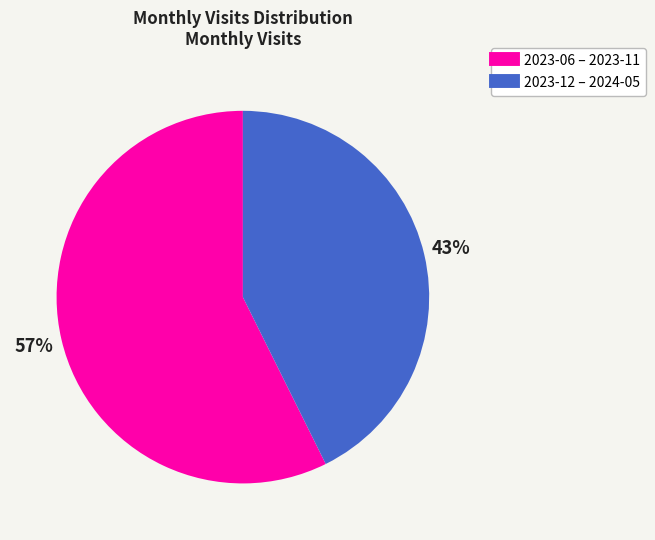

Does any single category account for the majority?

Yes